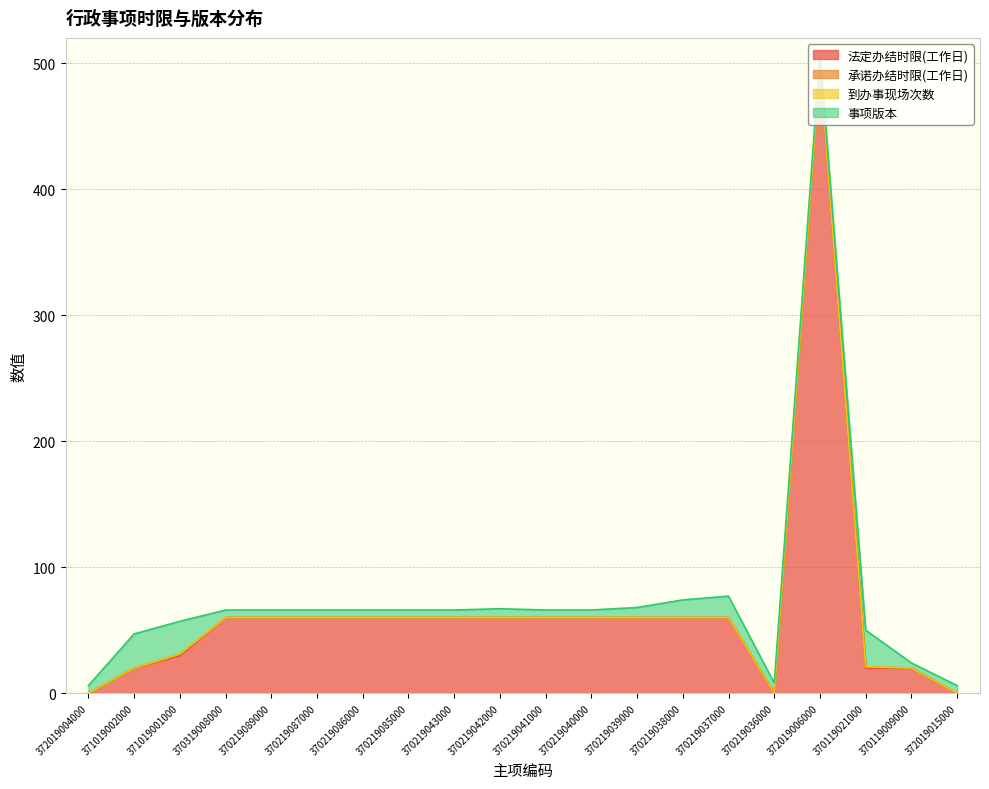

At which category is the sum across all series the highest?

372019006000